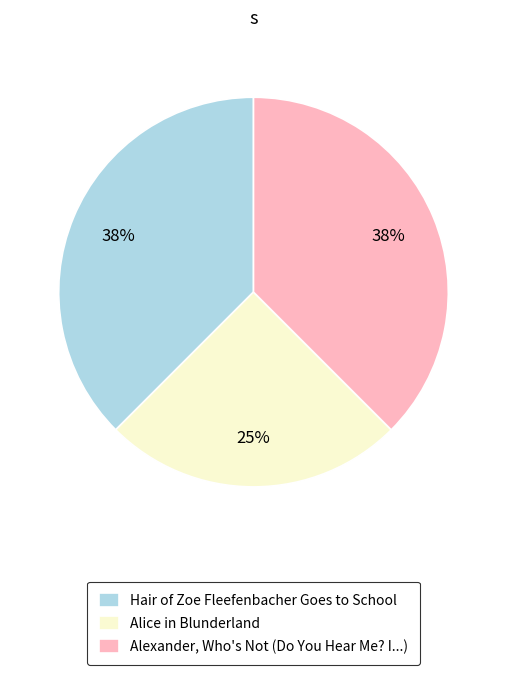

Combined, do Alexander, Who's Not (Do You Hear Me? I...) and Alice in Blunderland account for over 50%?

Yes